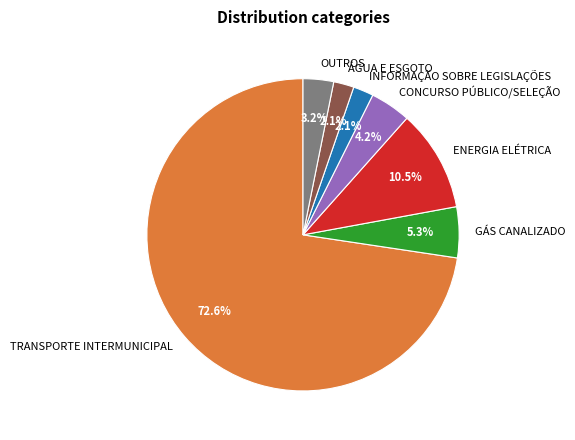

To the nearest percent, what portion does GÁS CANALIZADO represent?

5%